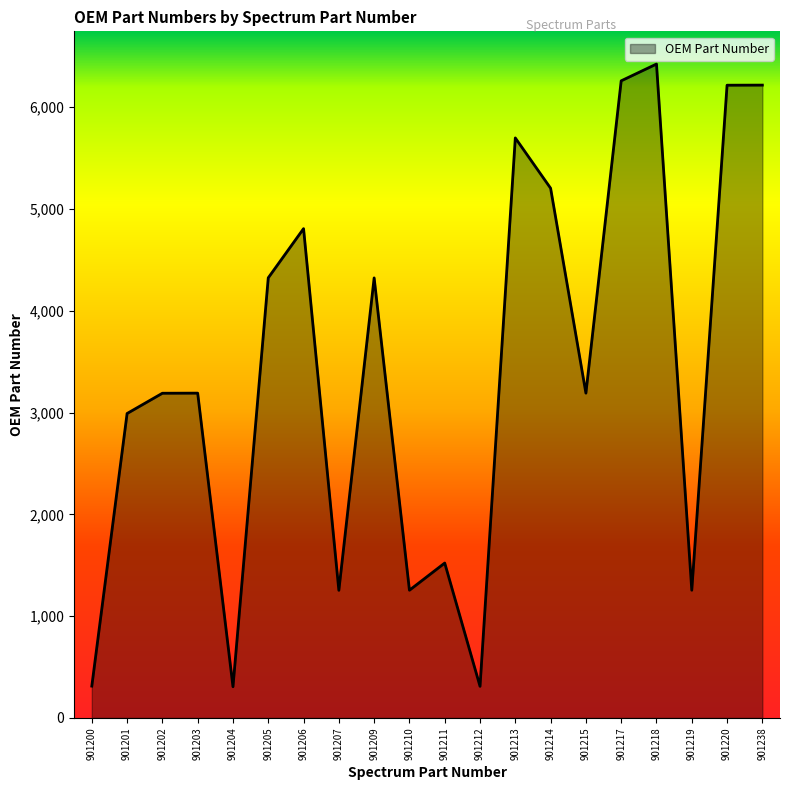

True or false: the data has more than 1 interior local peaks.

True